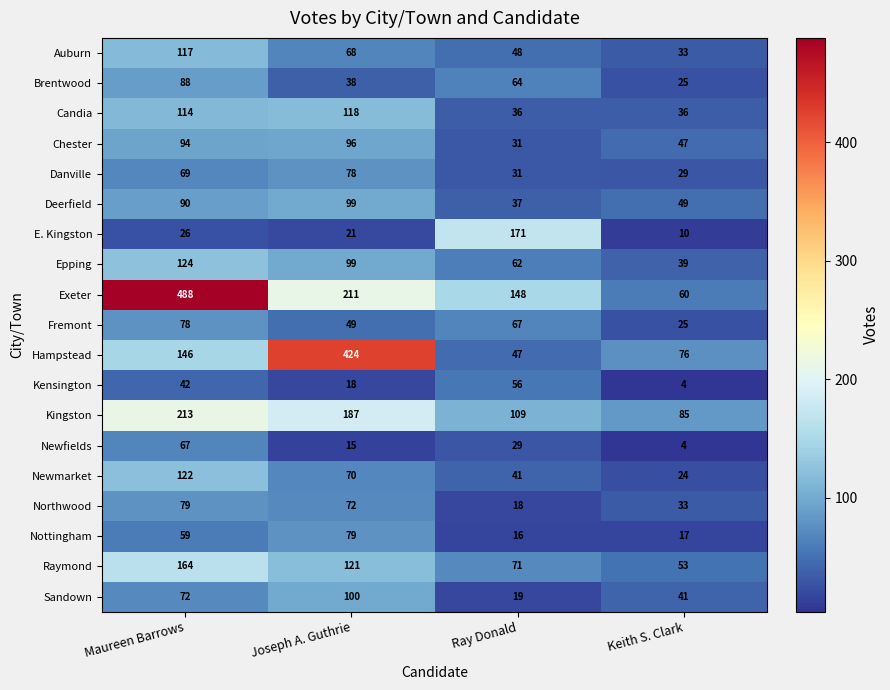

Which series has the largest range (max minus min)?

Exeter